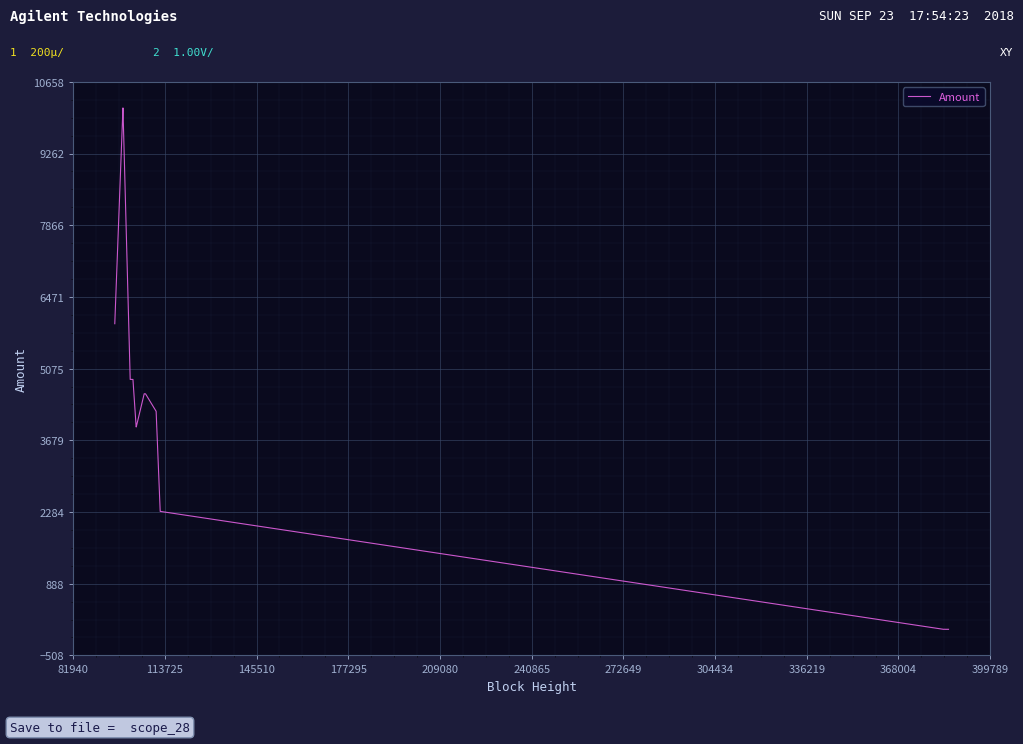

What is the difference between the maximum and minimum values?

10150